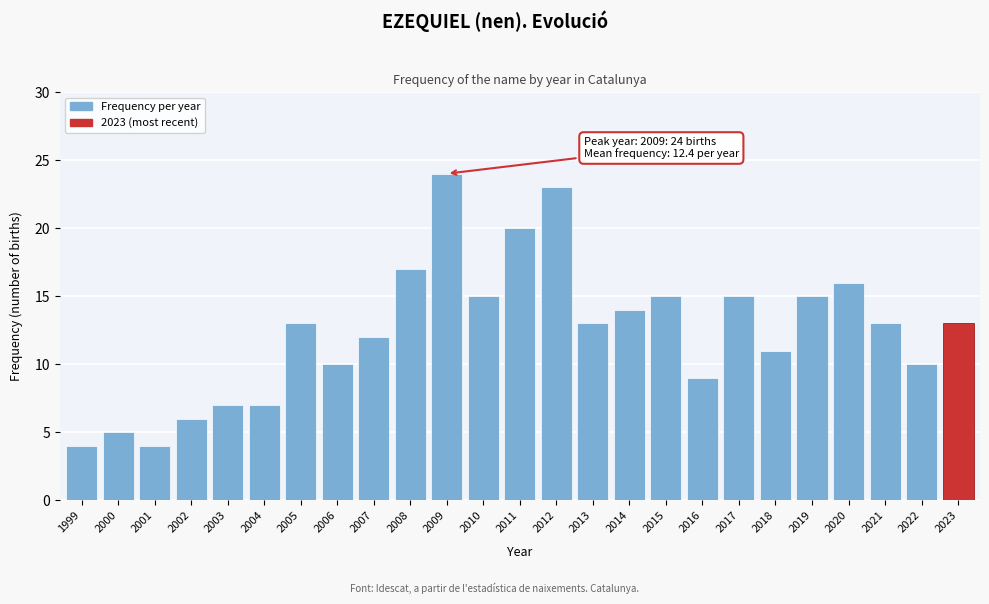

Reading left to right, transcribe all the data shown in this chart.

4	5	4	6	7	7	13	10	12	17	24	15	20	23	13	14	15	9	15	11	15	16	13	10	13